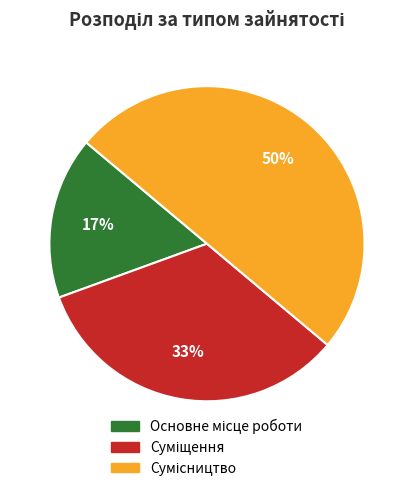

To the nearest percent, what is the average slice percentage?

33%